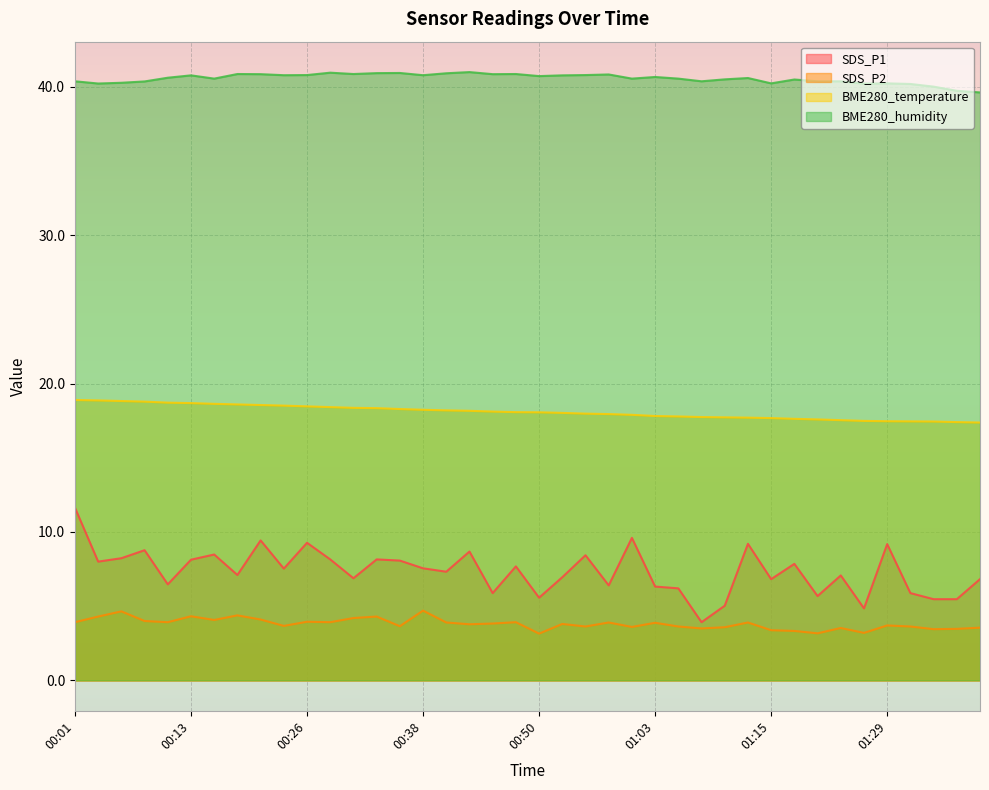

Is it true that SDS_P1 equals 6.8 at 01:15?

True